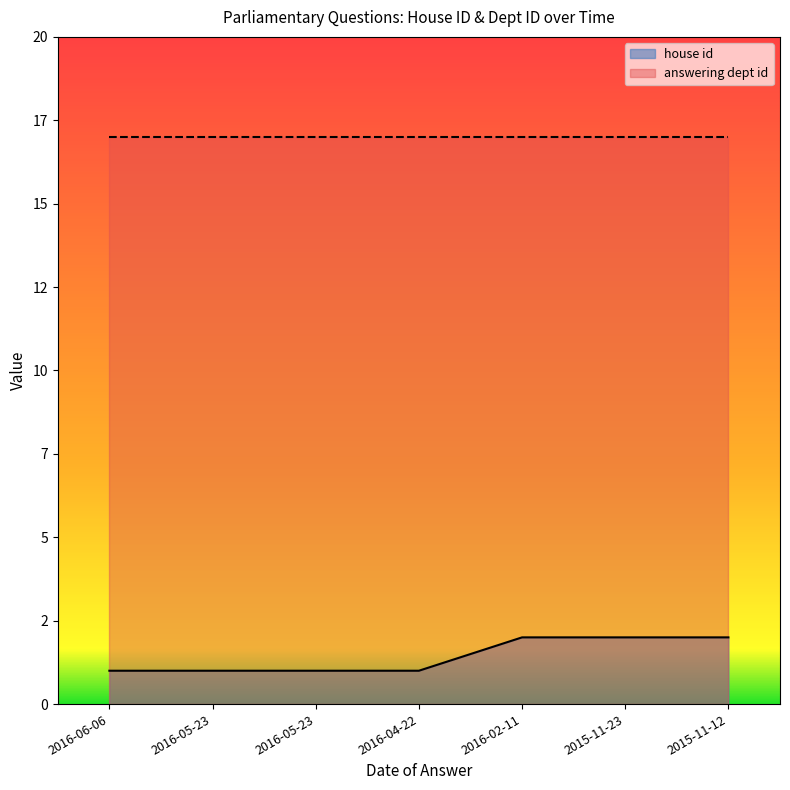

True or false: there are more than 0 points higher than both neighbors.

False